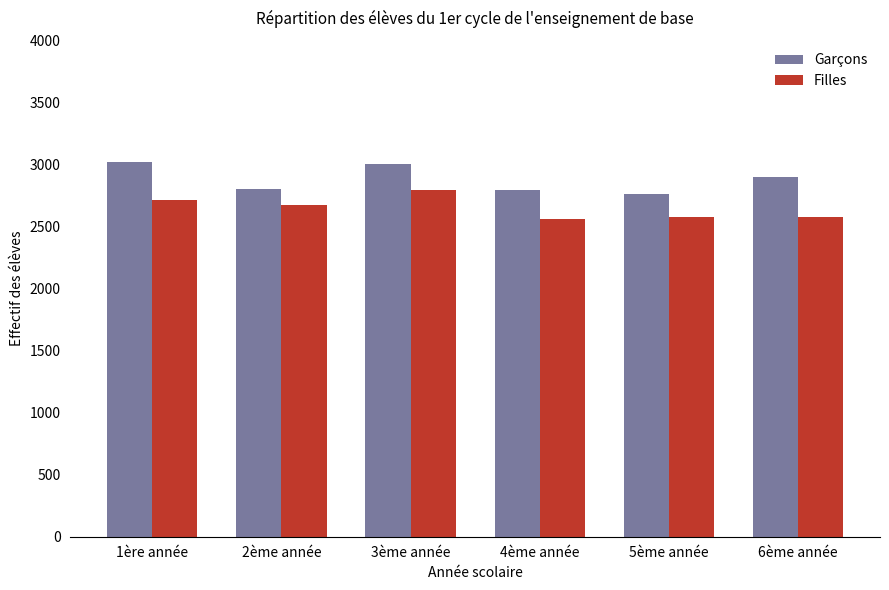

Where is Garçons nearest to the value 2896?

6ème année